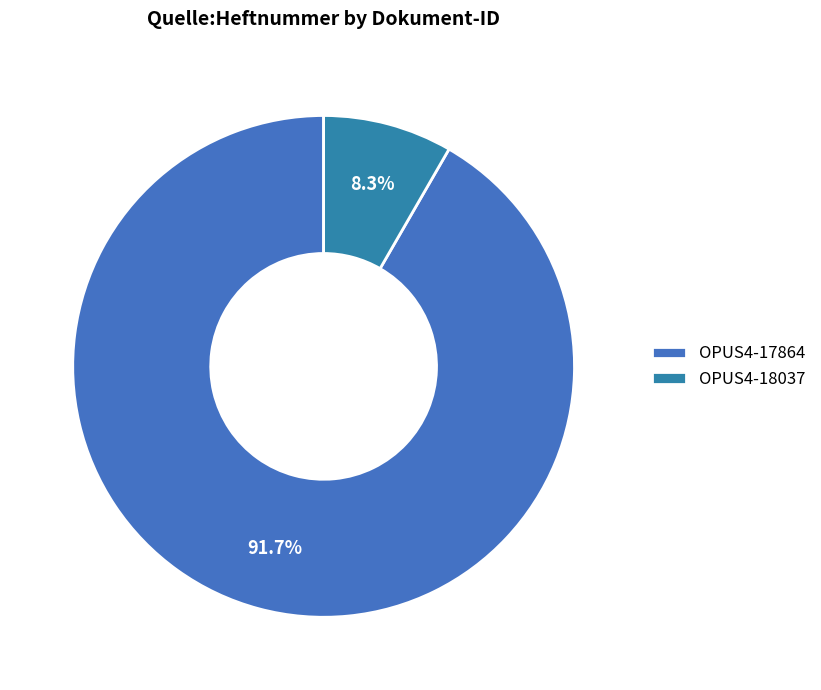

How many slices are in this pie chart?

2